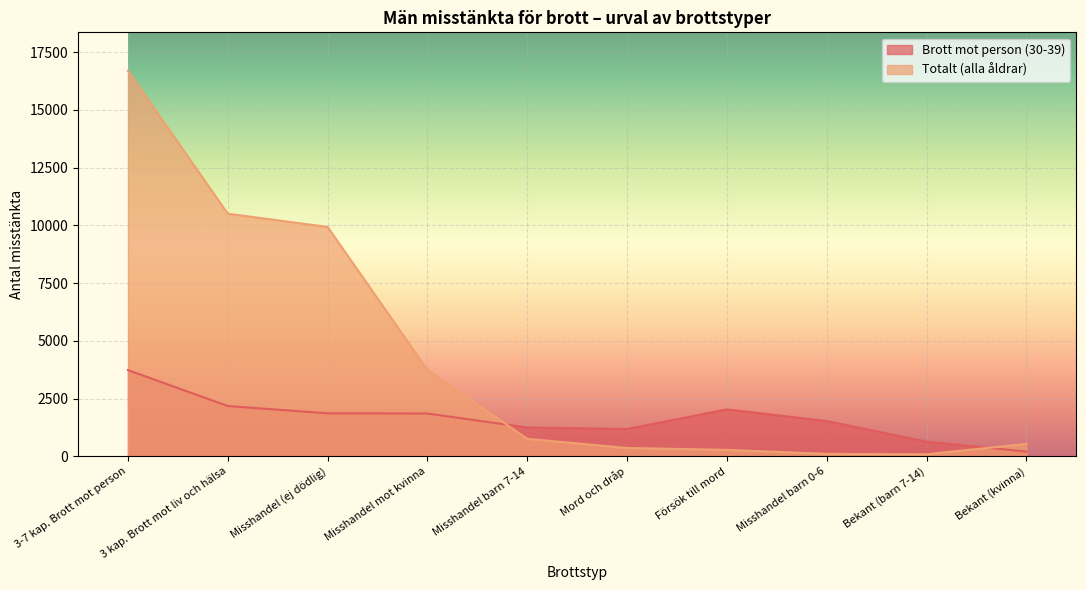

What position from the left is Bekant (kvinna)?

10